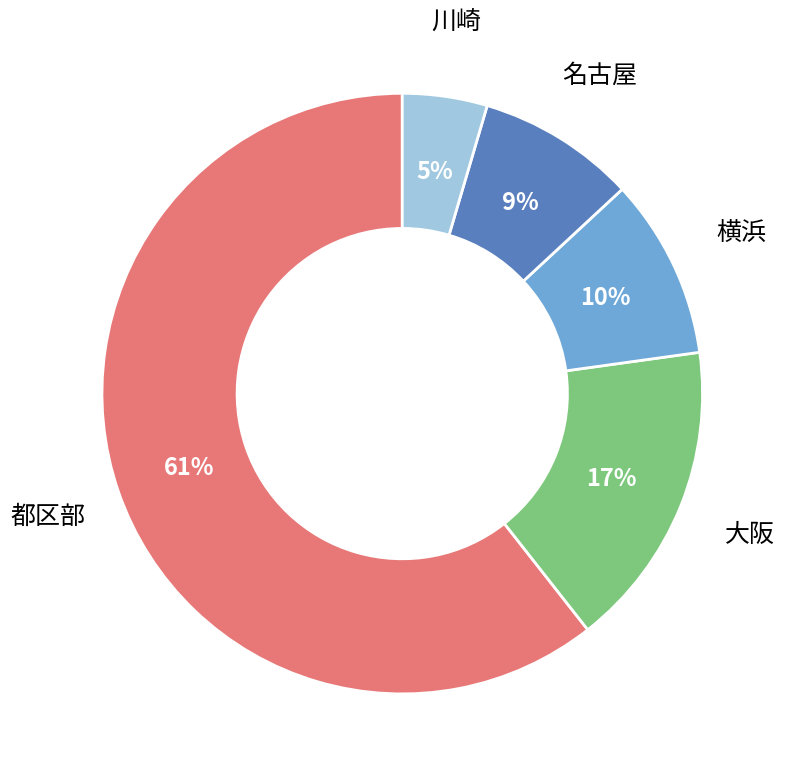

Count the number of slices in the pie.

5